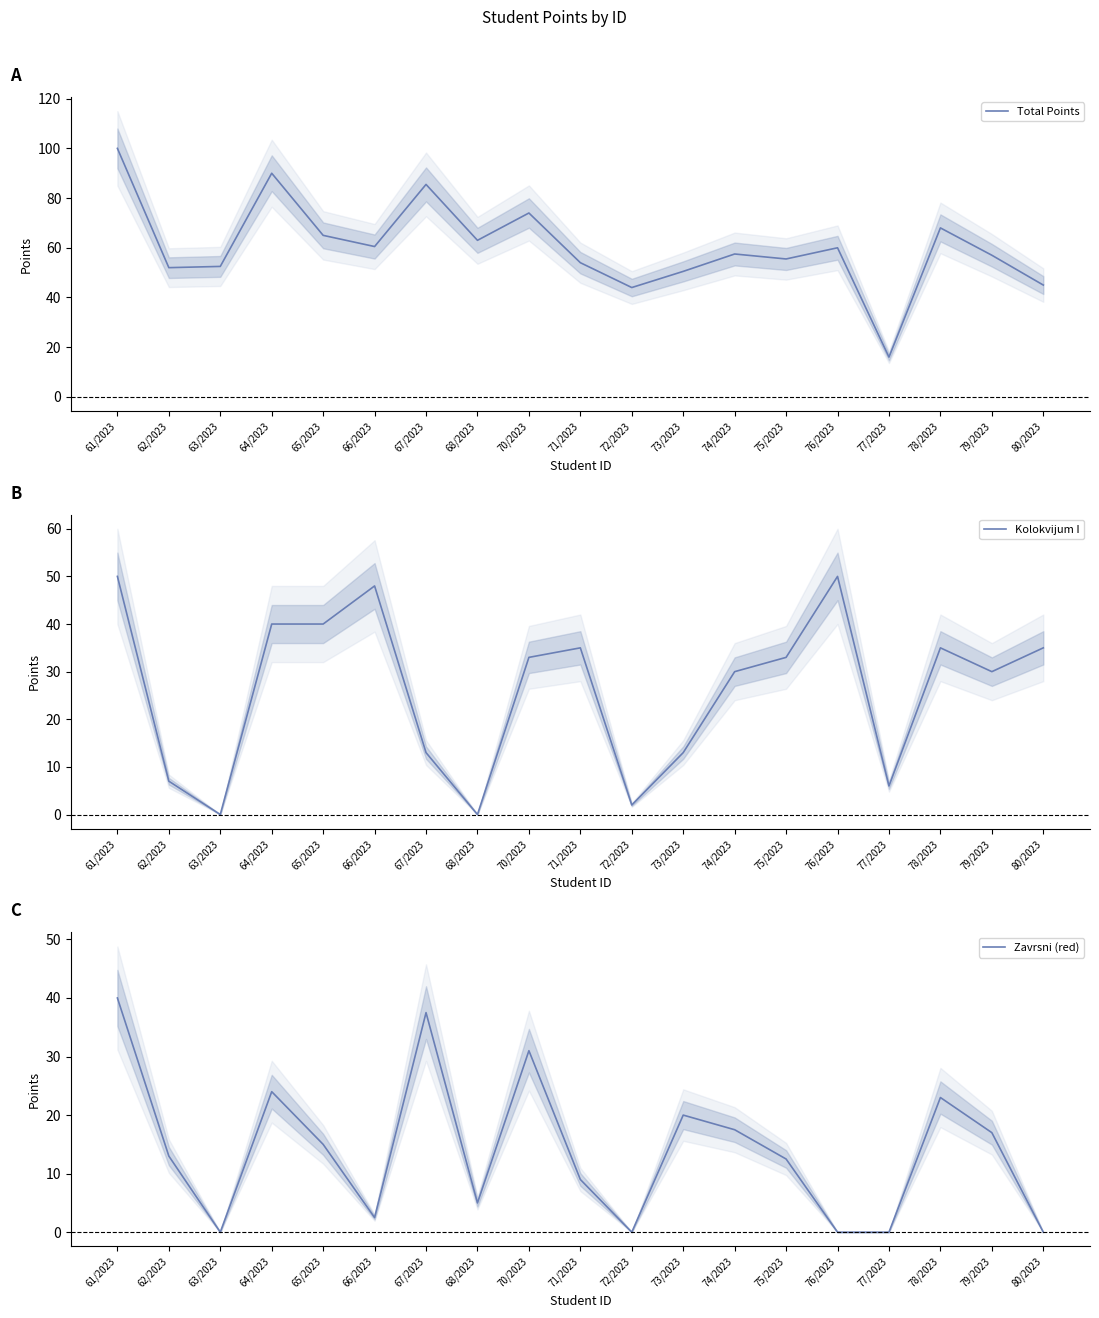

What is the difference between the maximum and minimum values in the Zavrsni (red) series?

40.0